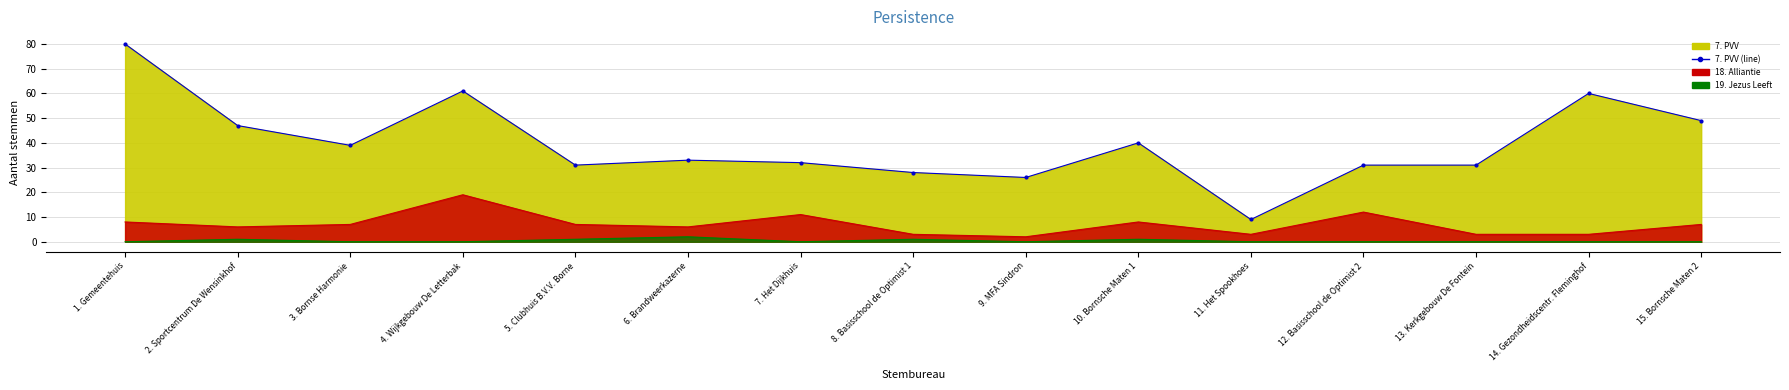

At which label is 18. Alliantie (line) closest to 10?

7. Het Dijkhuis